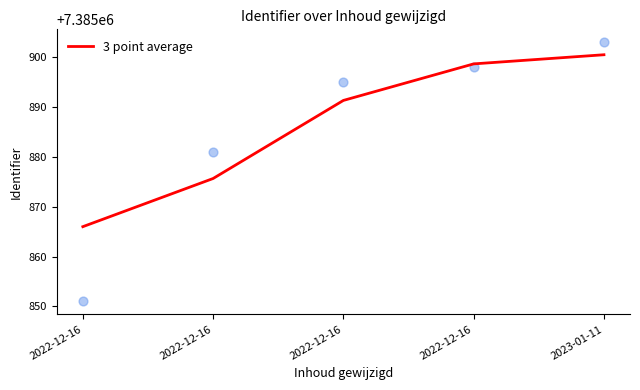

Which has a higher value, 2022-12-16 or 2022-12-16?

2022-12-16